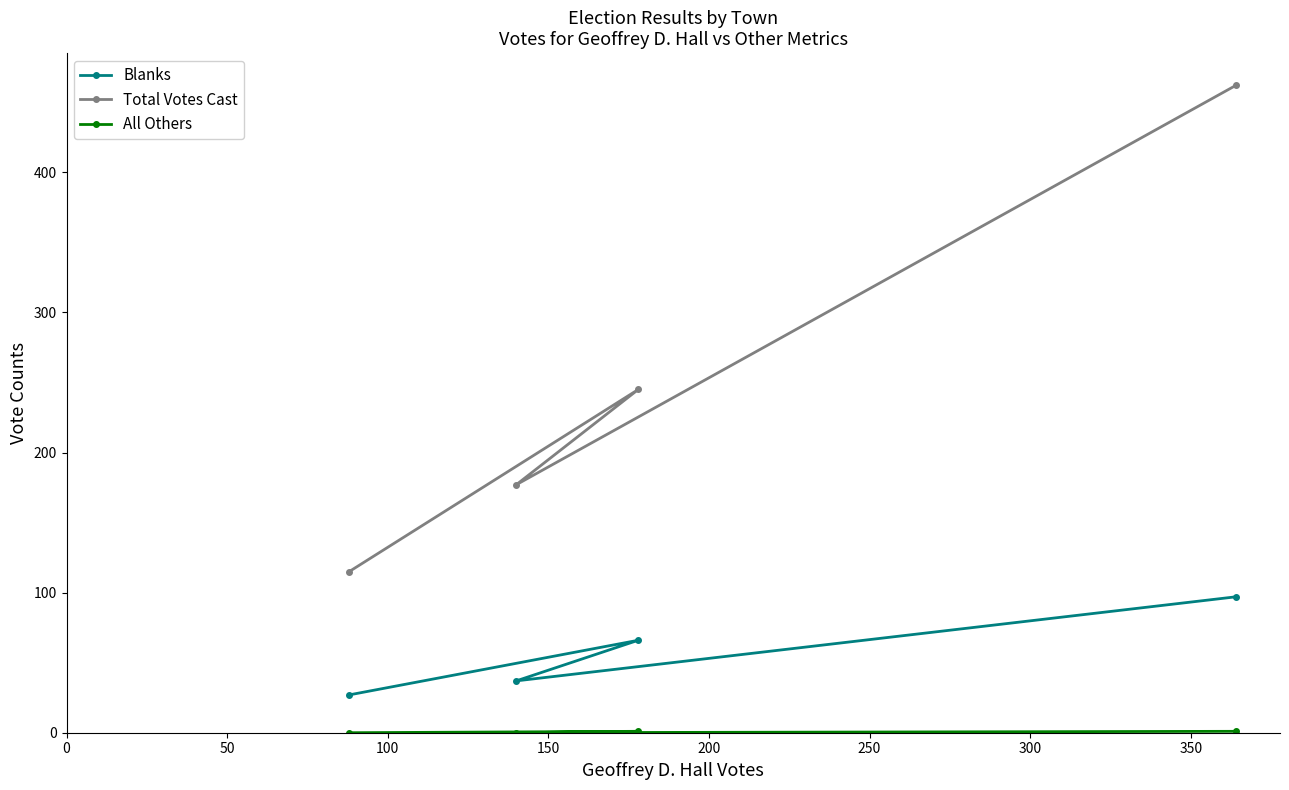

True or false: Blanks and All Others intersect in this chart.

False